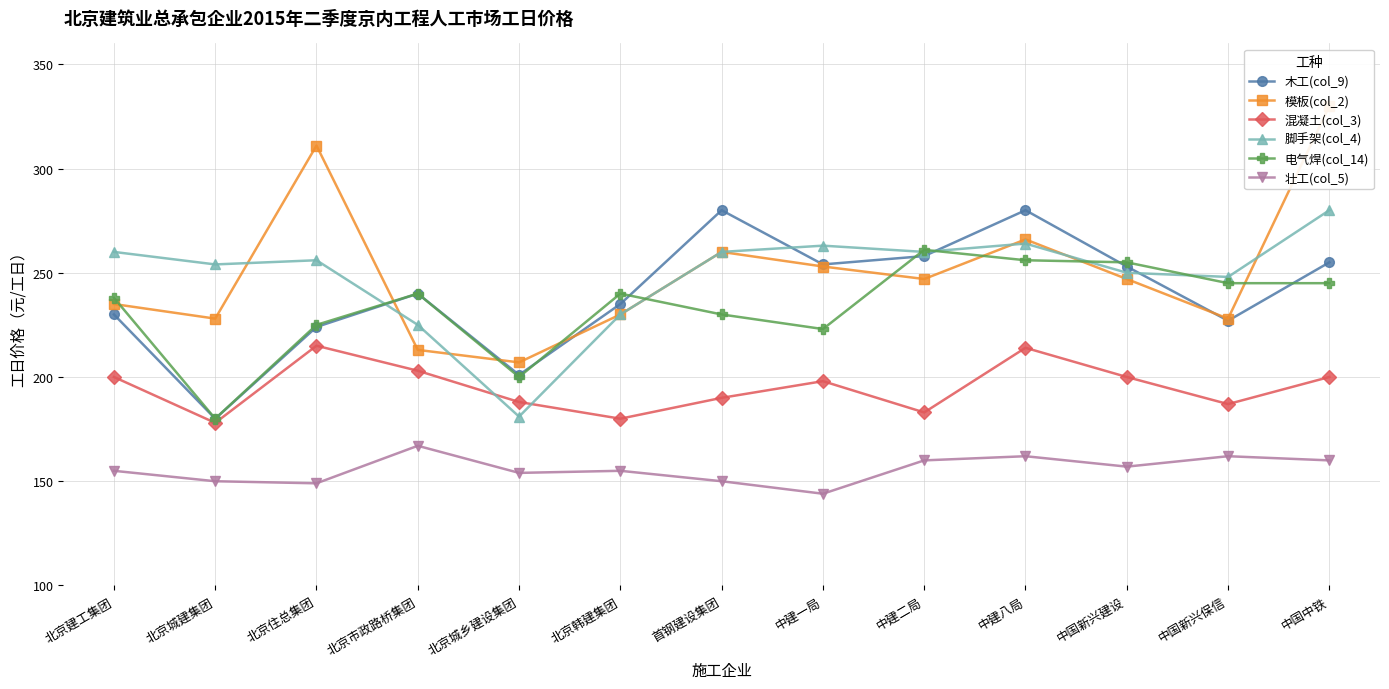

At which category does 壮工(col_5) reach its first local valley?

北京住总集团